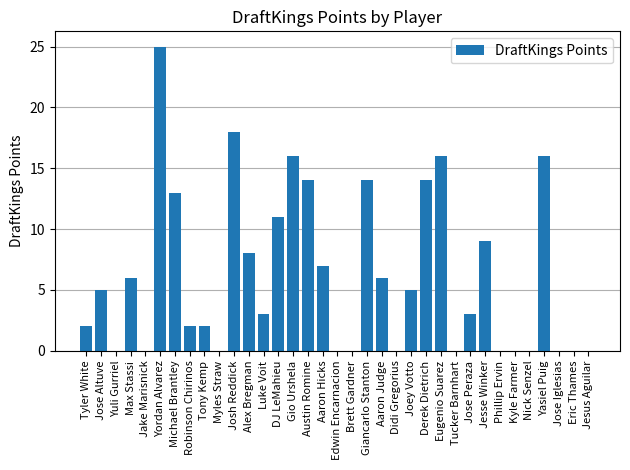

Read the value at Gio Urshela.

16